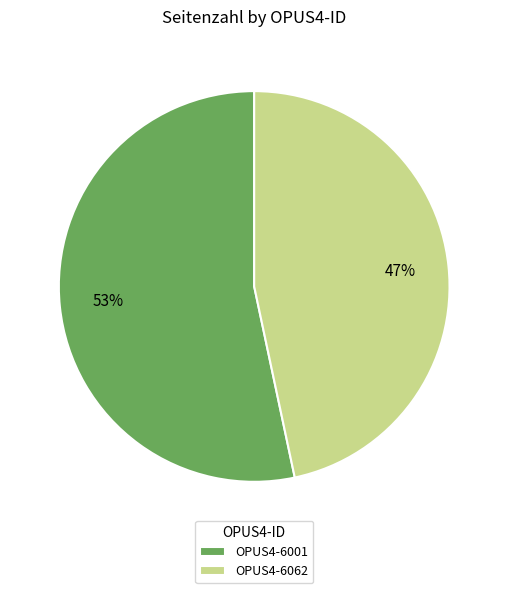

To the nearest percent, what percentage of the pie is OPUS4-6001?

53%